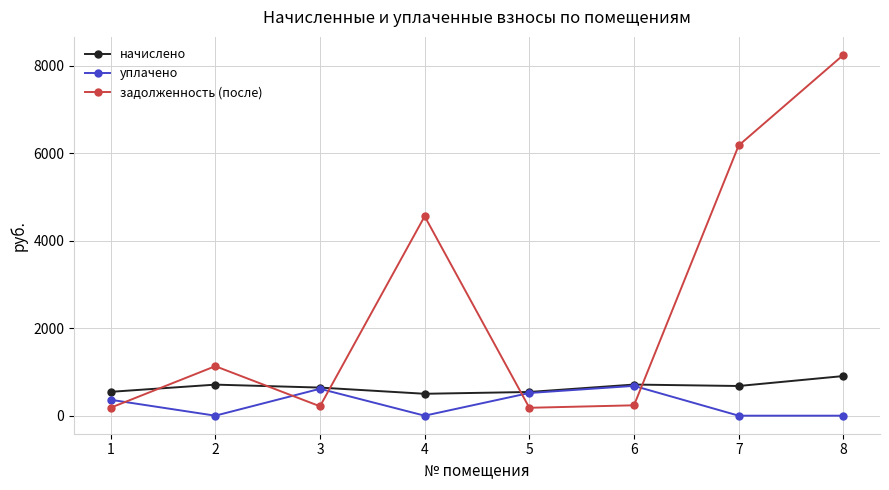

At which category is the sum across all series the highest?

8